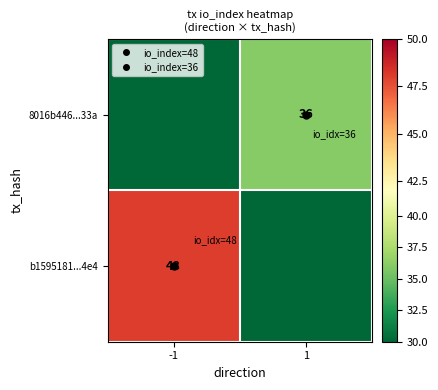

What is the average value of the b1595181...4e4 series?

24